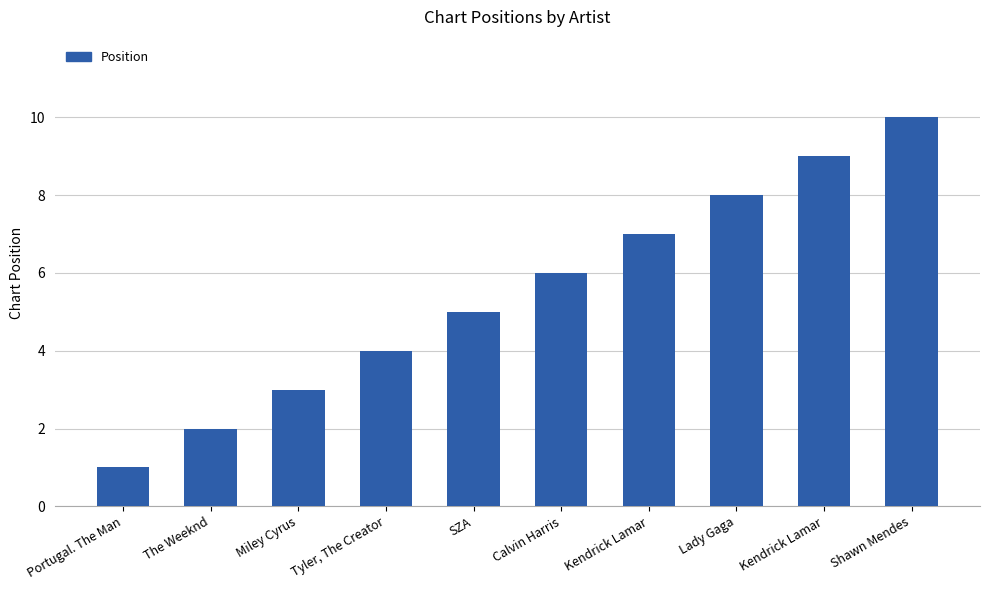

Between Tyler, The Creator and Portugal. The Man, which is larger?

Tyler, The Creator